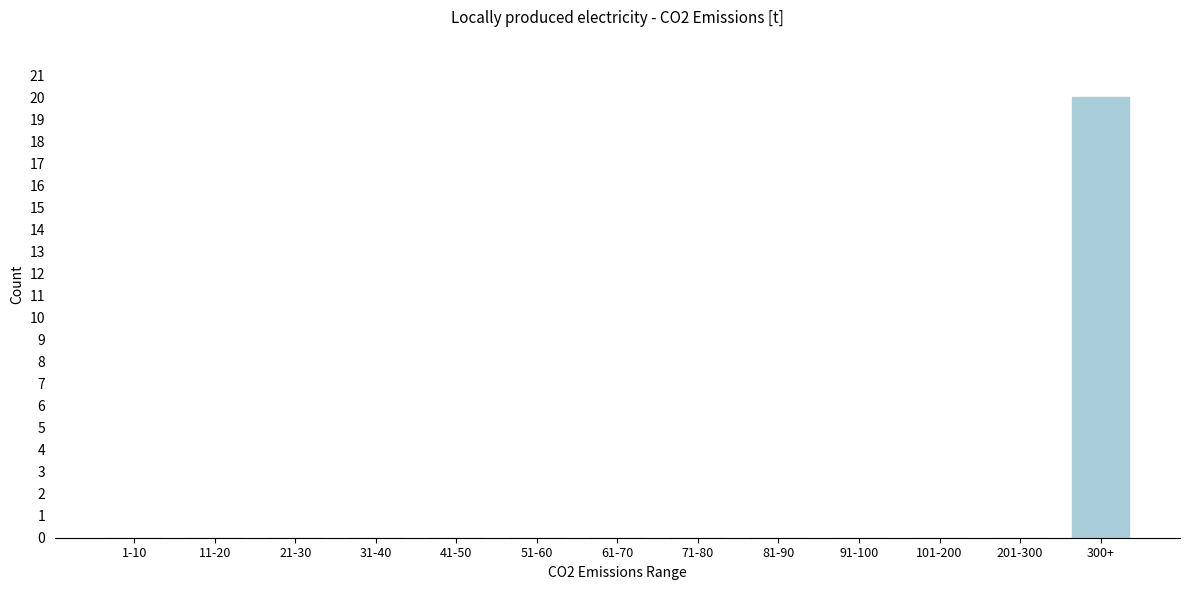

Reading right to left, transcribe all the data shown in this chart.

300+=20	201-300=0	101-200=0	91-100=0	81-90=0	71-80=0	61-70=0	51-60=0	41-50=0	31-40=0	21-30=0	11-20=0	1-10=0